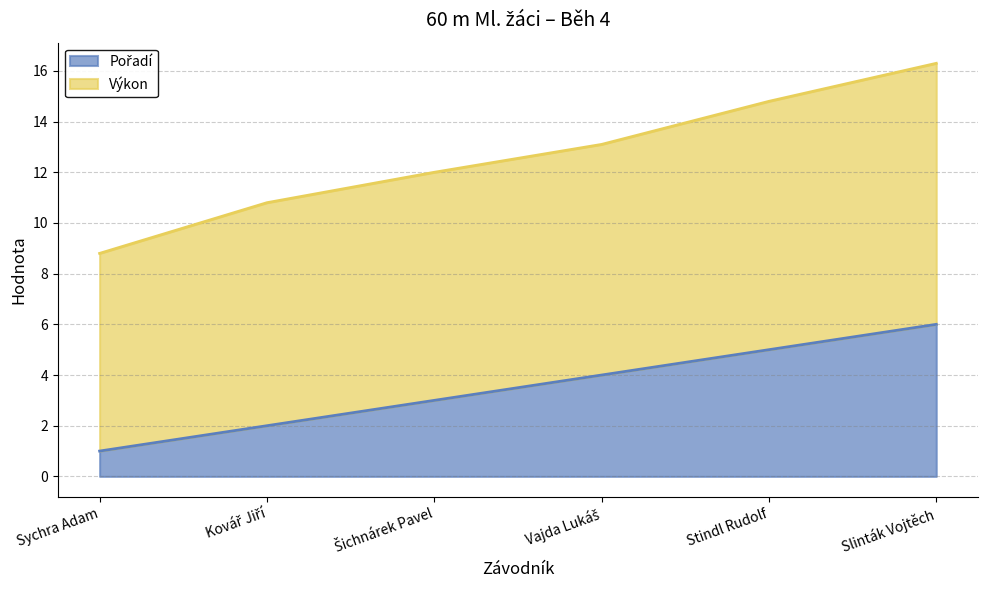

How many Pořadí values are between 2 and 5?

4